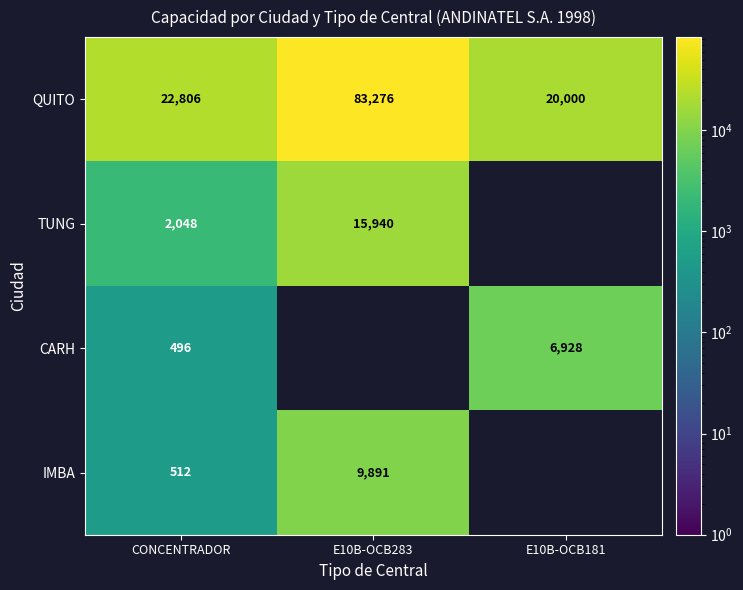

At which label does QUITO reach its peak?

E10B-OCB283